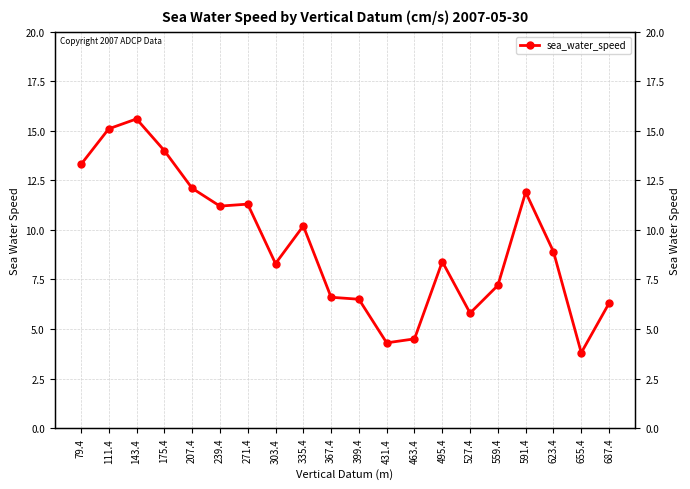

How many data points does each series have?

20